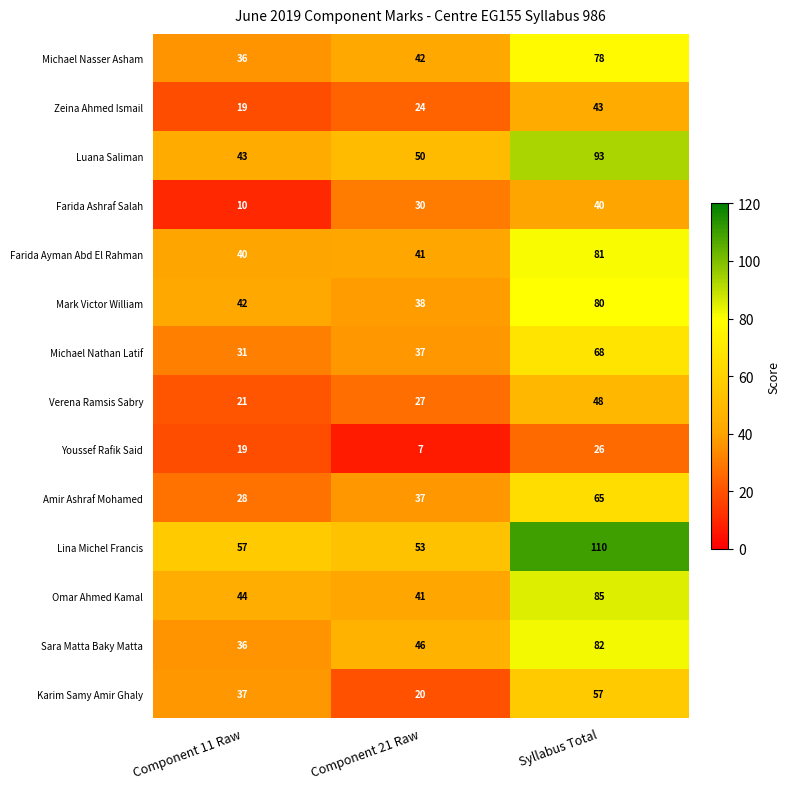

Which category has the lowest value across all series?

Component 21 Raw